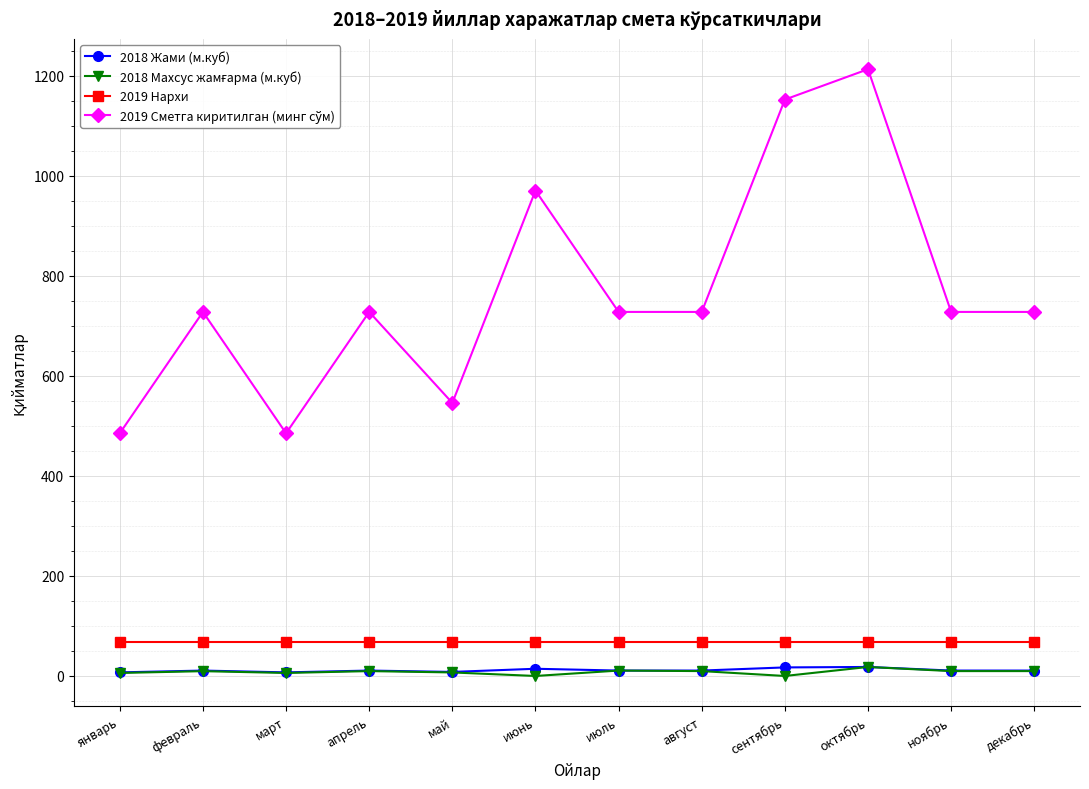

What is the spread (max minus min) of values at июль?

716.8